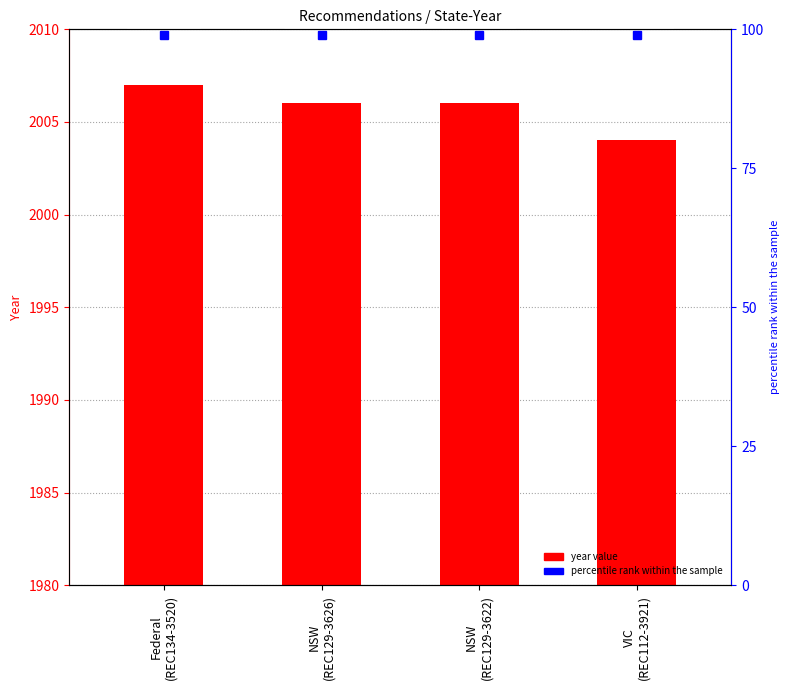

Where is the data nearest to the value 2005?

NSW
(REC129-3626)